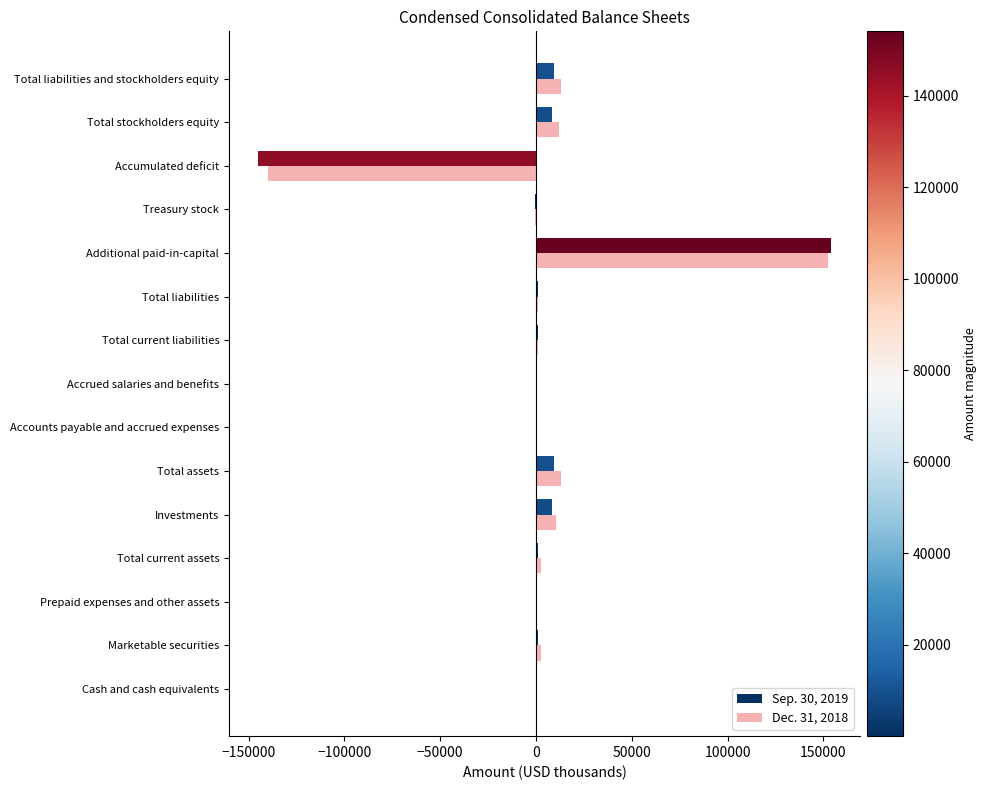

At which category is the sum across all series the highest?

Additional paid-in-capital